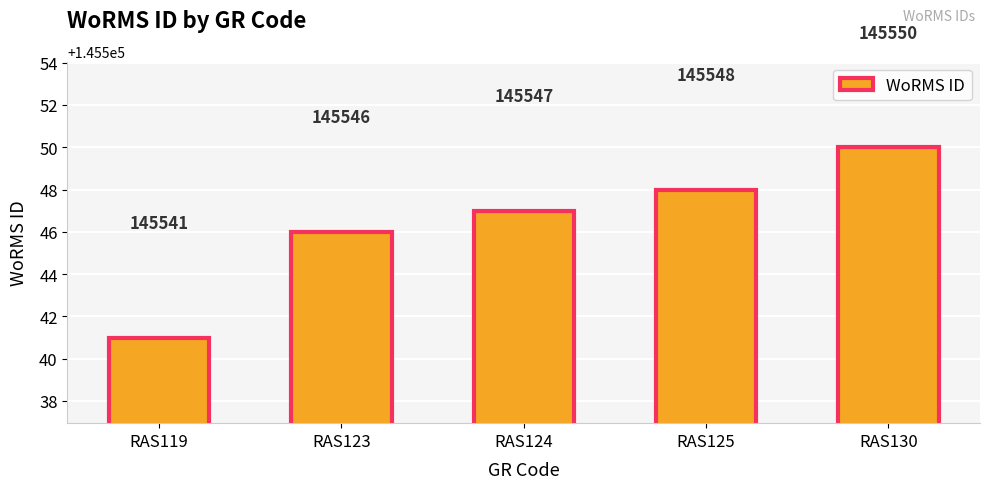

What is the smallest value displayed?

145541